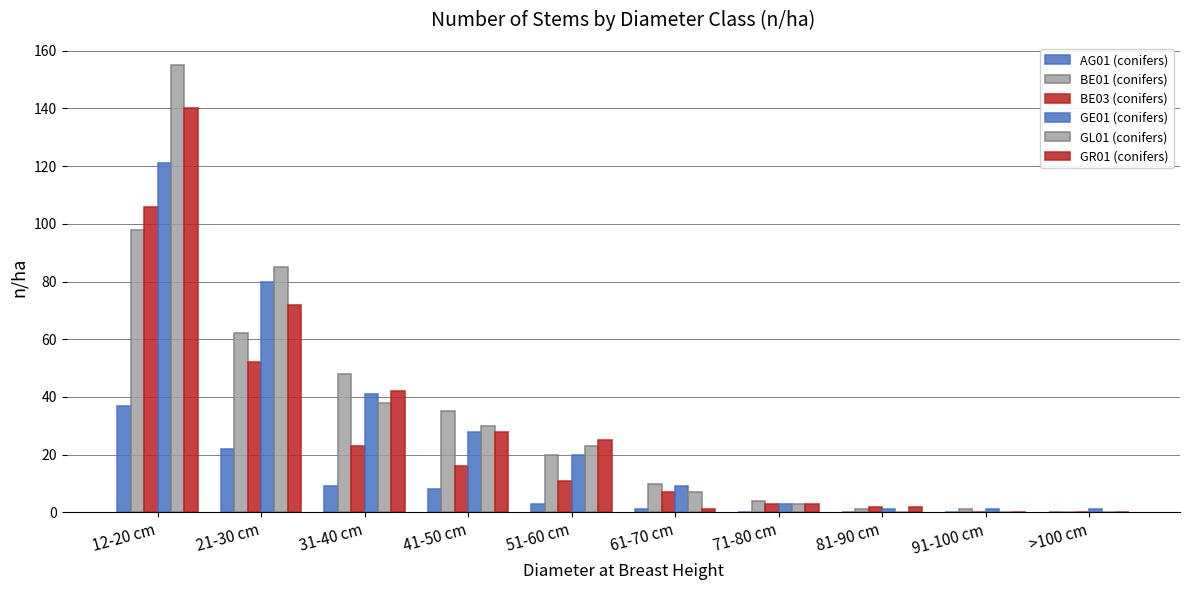

Count the number of categories in the chart.

10